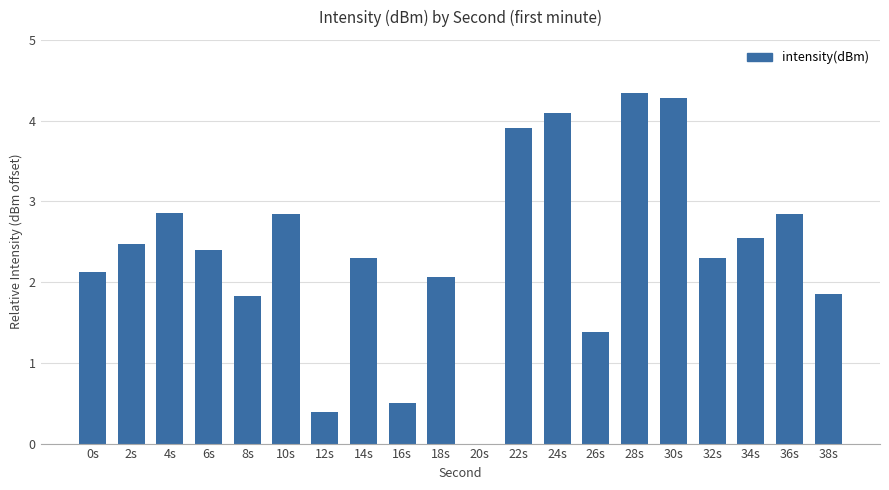

Are the bars grouped side by side (vs. stacked)?

No